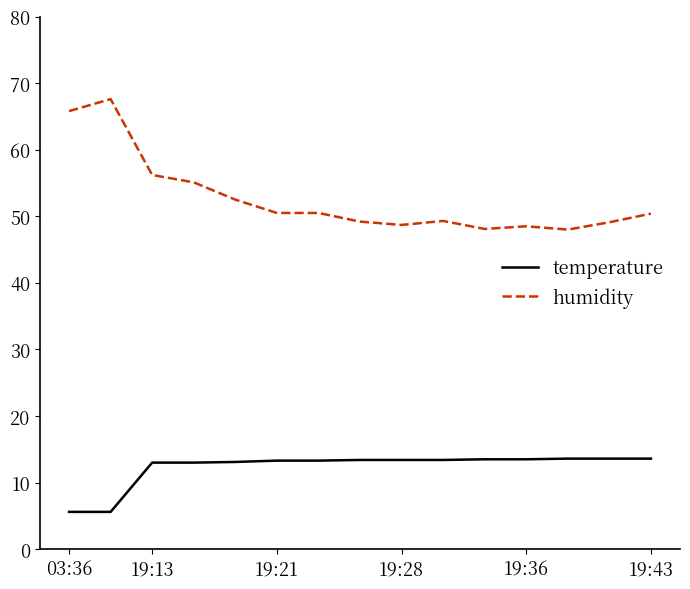

Which series has the widest spread of values?

humidity